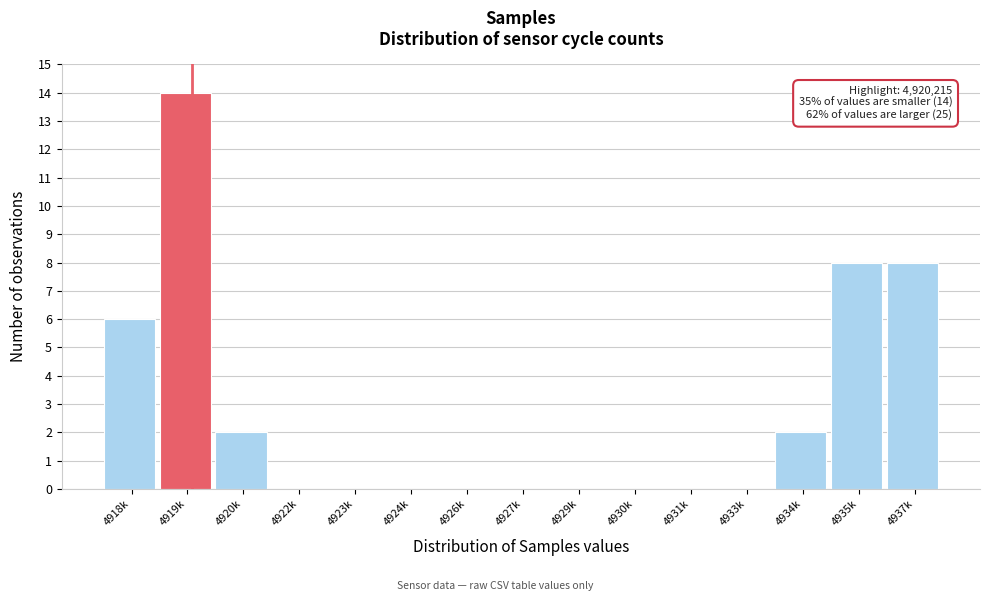

Reading left to right, list all the values displayed in this chart.

4918k=6	4919k=14	4920k=2	4922k=0	4923k=0	4924k=0	4926k=0	4927k=0	4929k=0	4930k=0	4931k=0	4933k=0	4934k=2	4935k=8	4937k=8